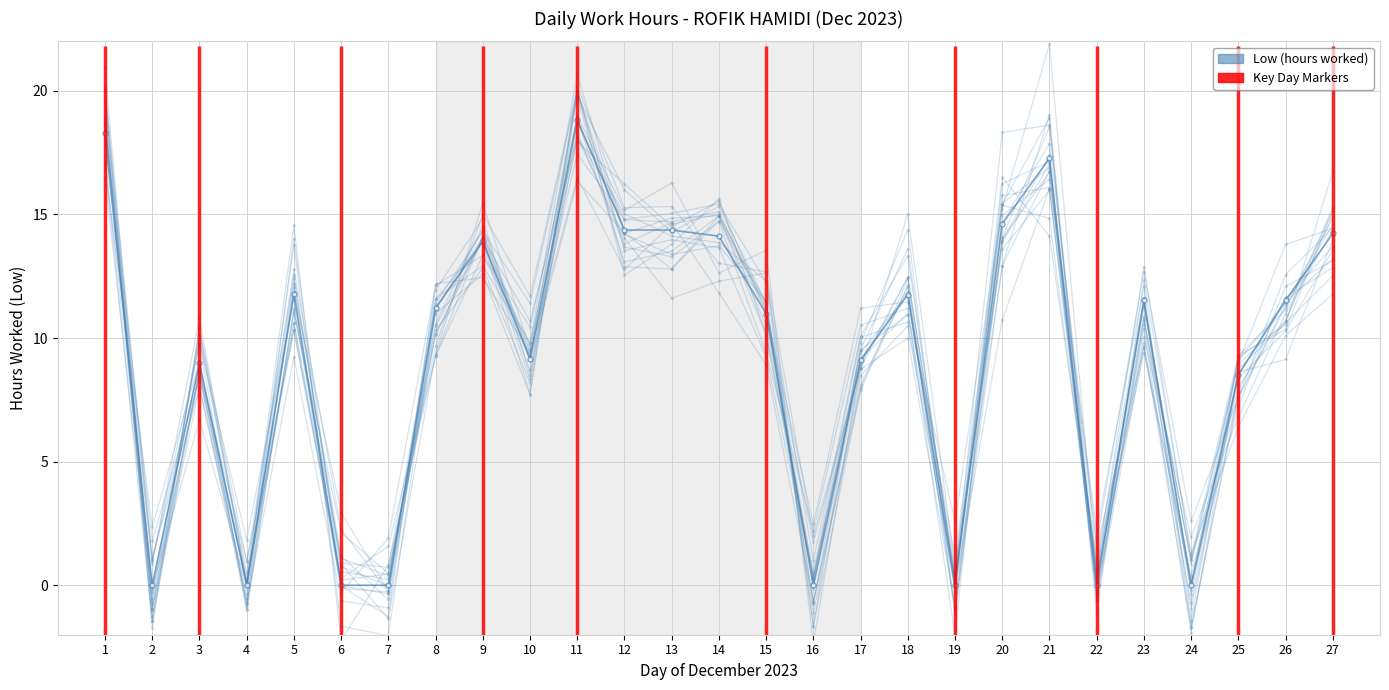

How many positive values does the Key Days series have?

19